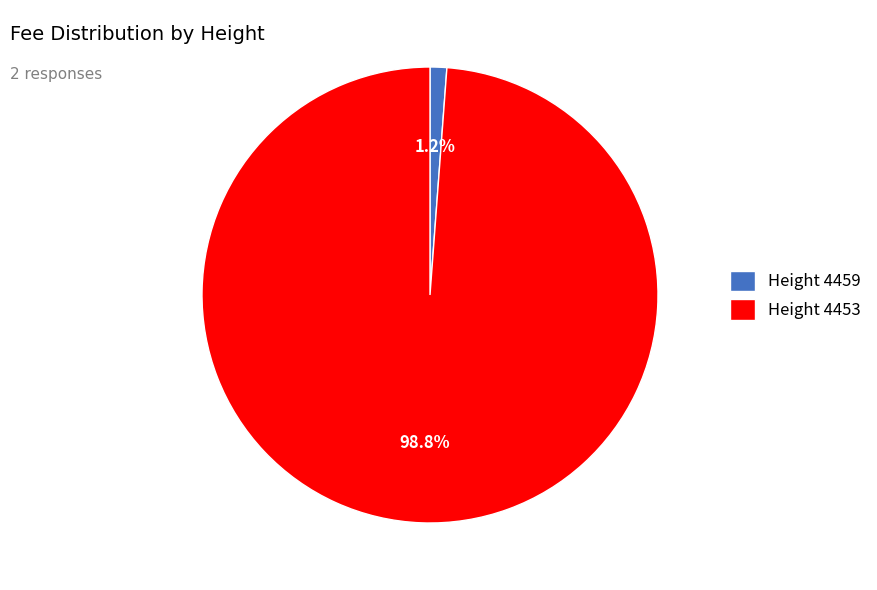

What is the largest slice in the pie chart?

Height 4453